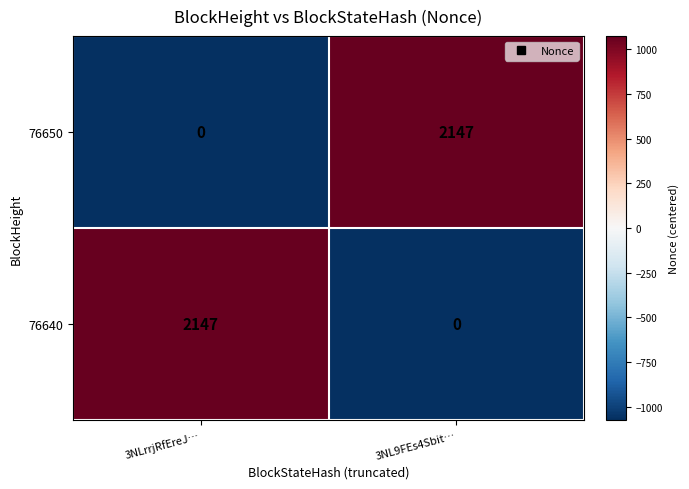

What is the difference between the 76650 values at 3NL9FEs4Sbit… and 3NLrrjRfEreJ…?

2147